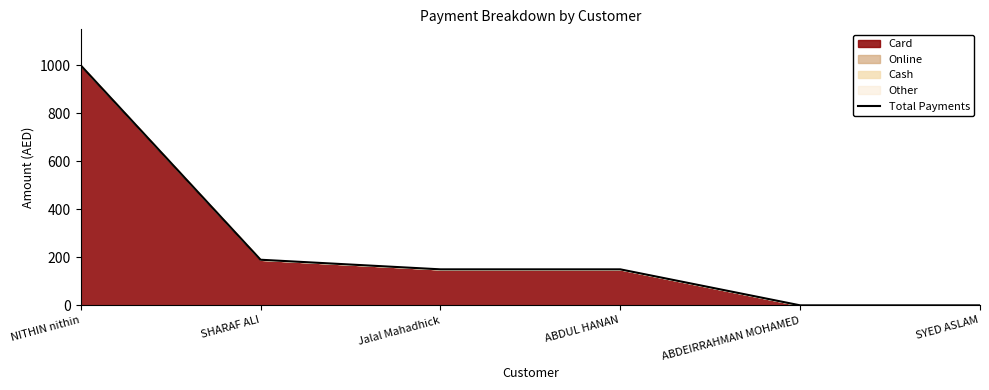

How many lines are shown in the chart?

1